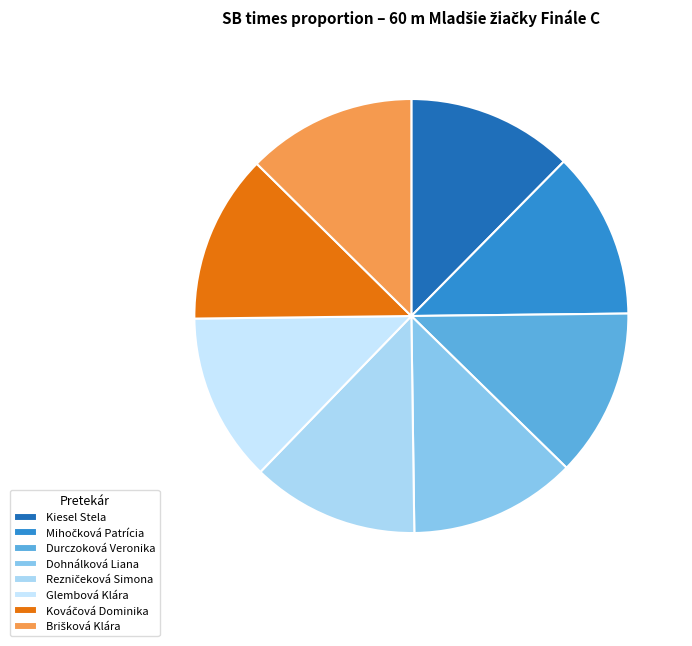

To the nearest percent, what portion does Durczoková Veronika represent?

13%